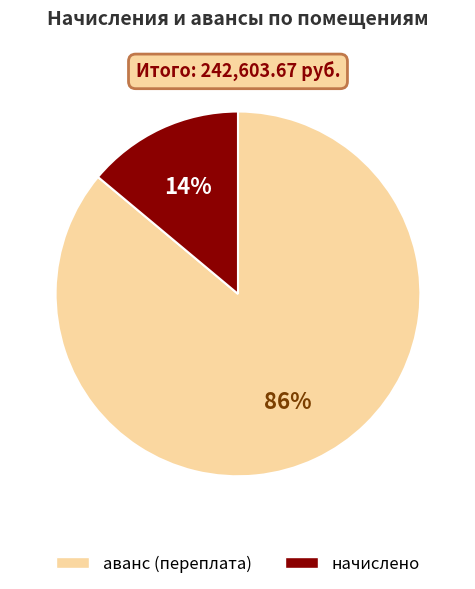

Is there a majority slice in this chart?

Yes